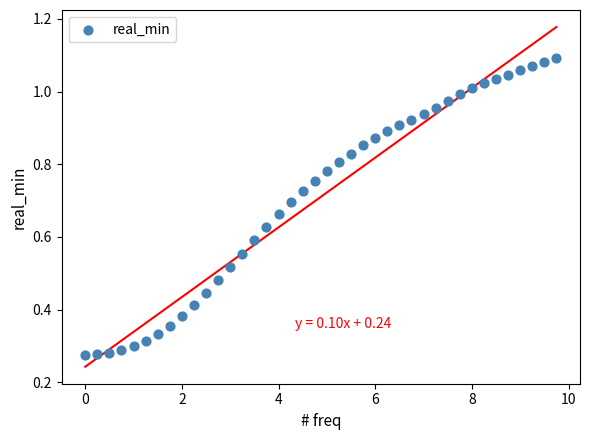

What is the range of X values (max minus min)?

9.8